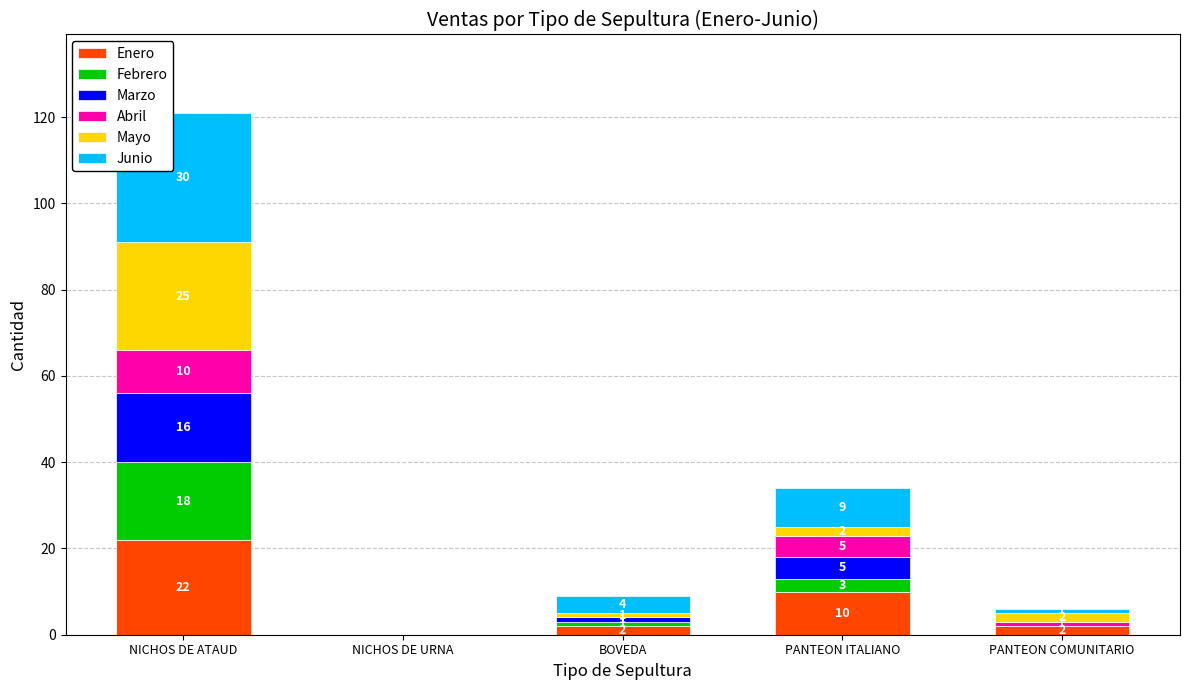

What is the highest value of the Enero series?

22